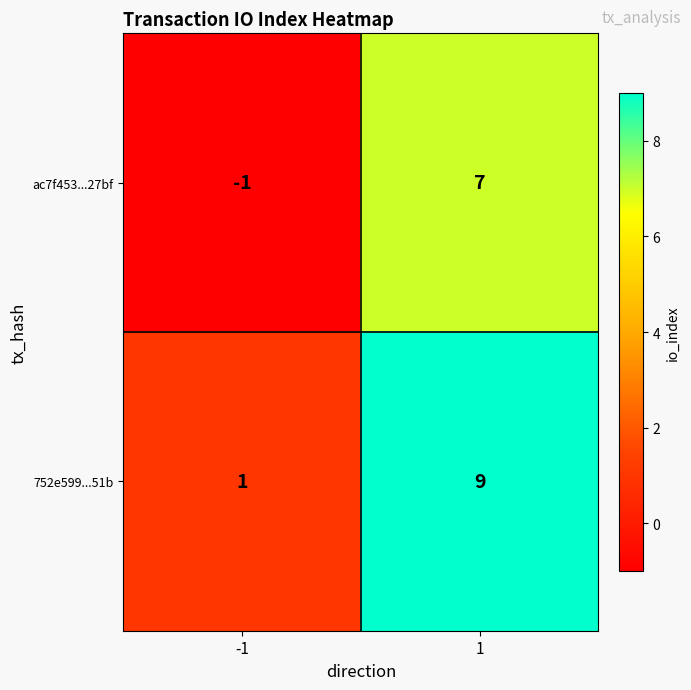

What is the highest value of the 752e599...51b series?

9